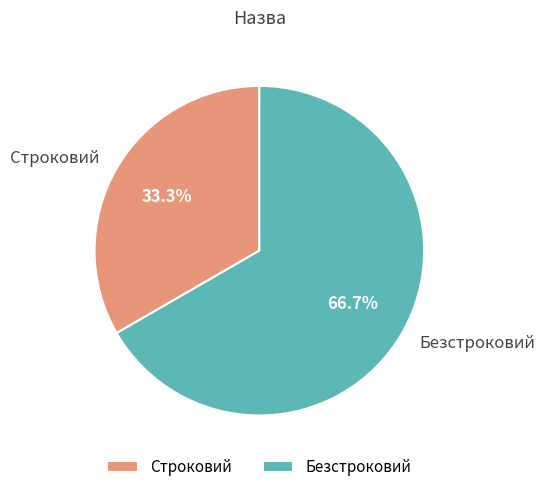

Which category accounts for the majority?

Безстроковий